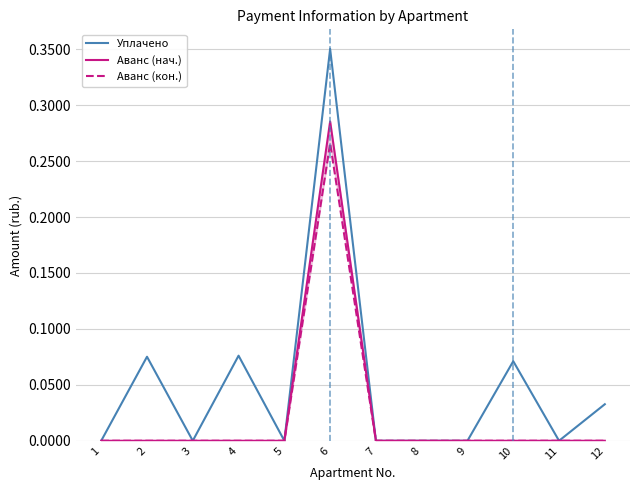

How many values in Аванс (кон.) are above zero?

1